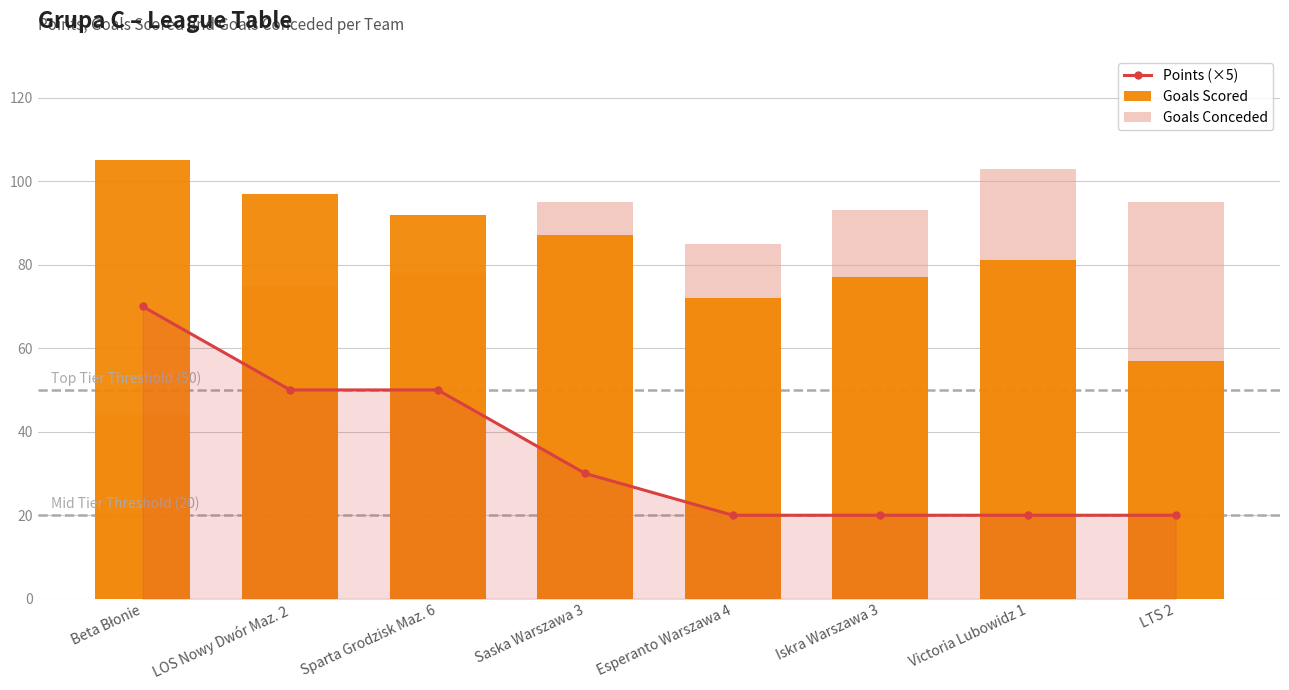

Between LTS 2 and Victoria Lubowidz 1, which is larger?

LTS 2